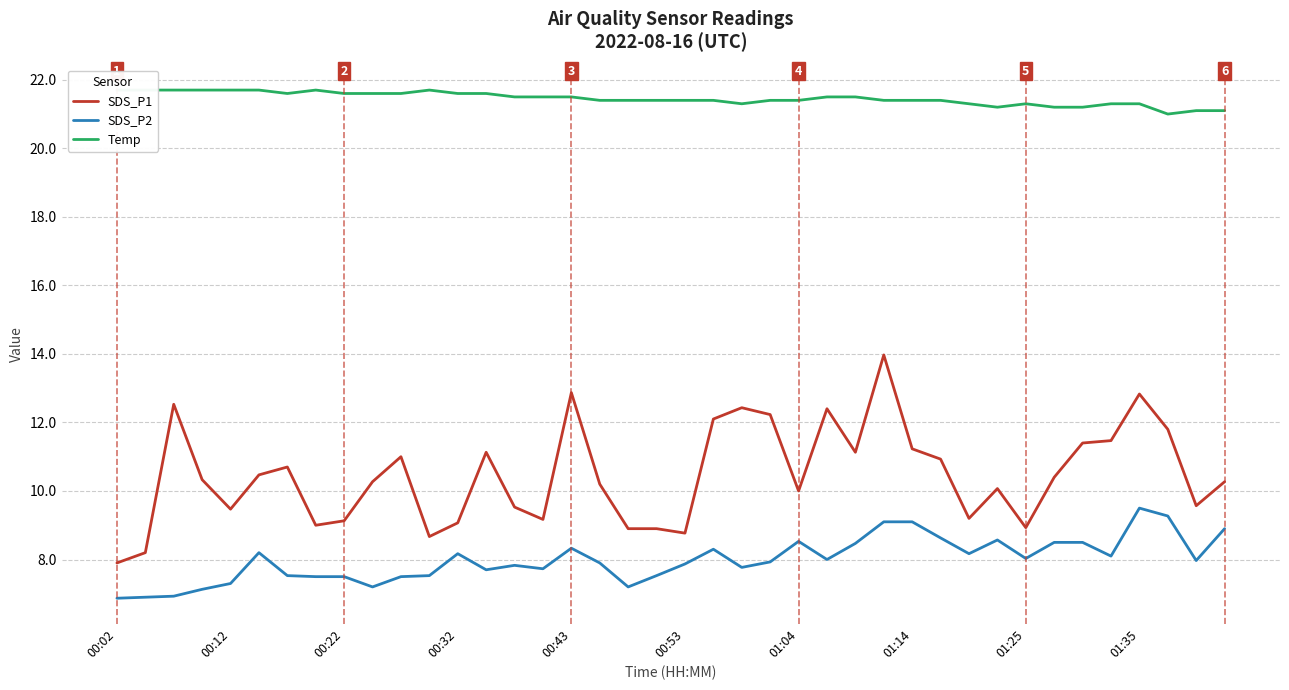

What is the minimum value shown in the chart?

6.9